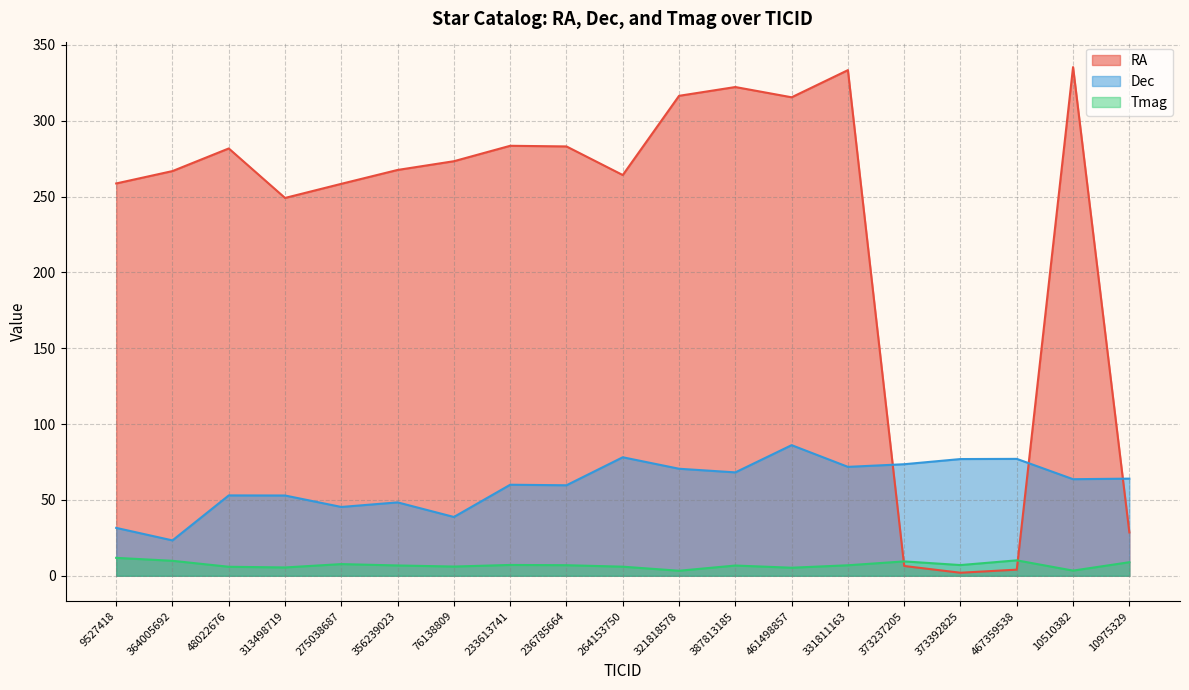

True or false: Dec and RA cross at least once.

True